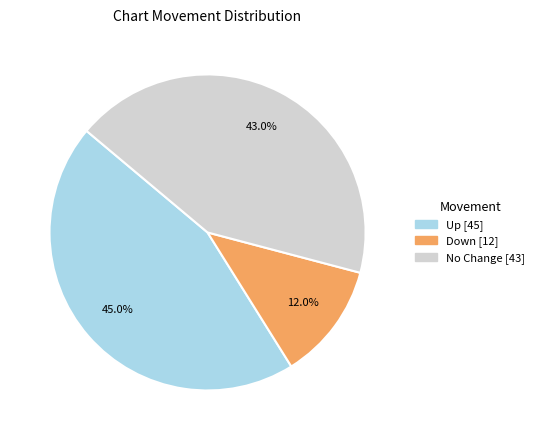

How many segments does this pie chart have?

3